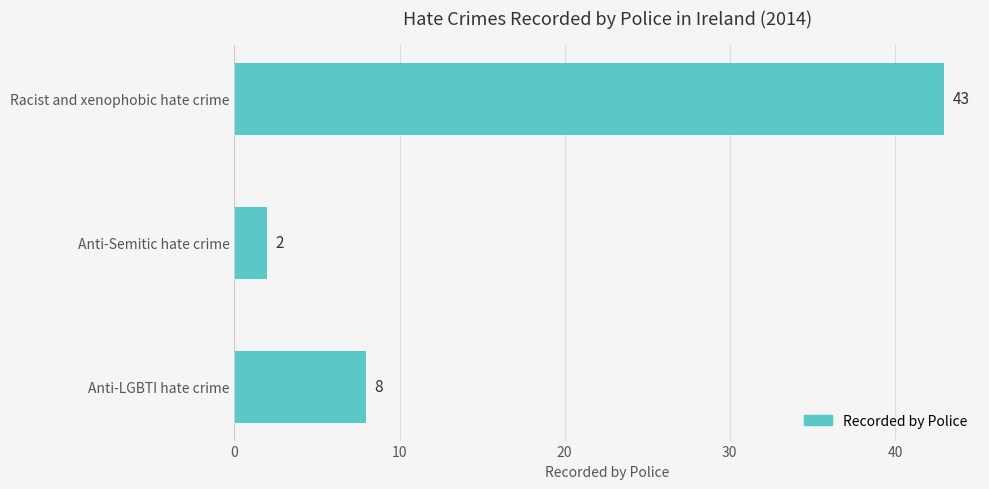

What is the value of the 3rd bar from the top?

8